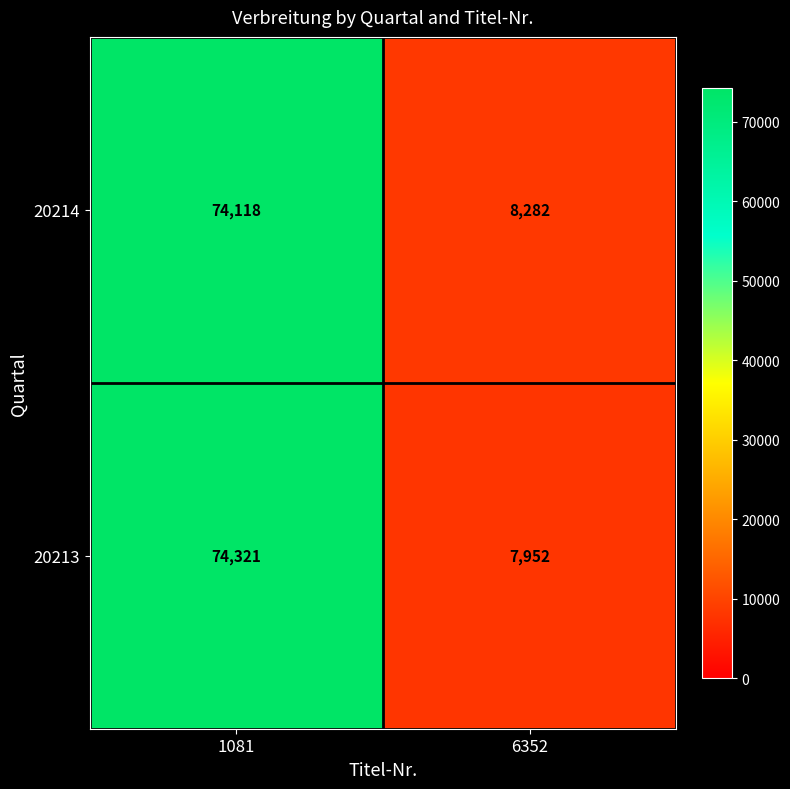

Count the number of data series in this chart.

2